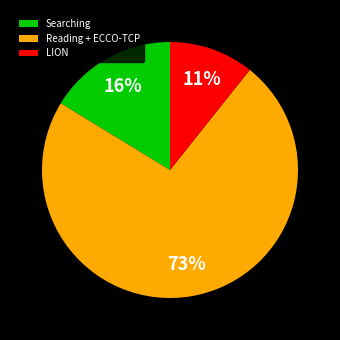

Is it true that LION is 11% of the pie?

True